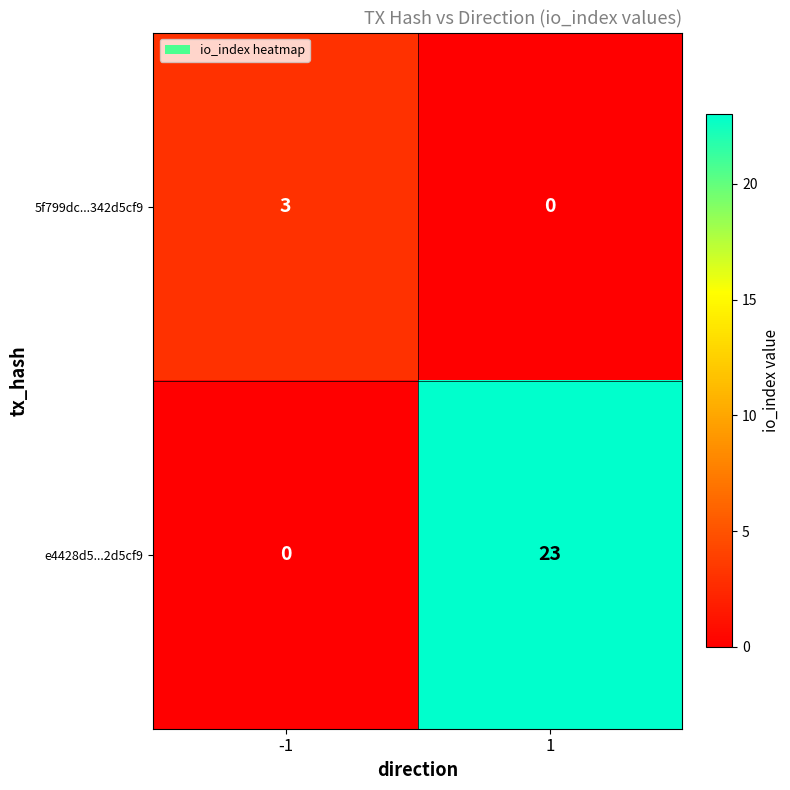

The 5f799dc...342d5cf9 series shows 1 at -1. True or false?

False